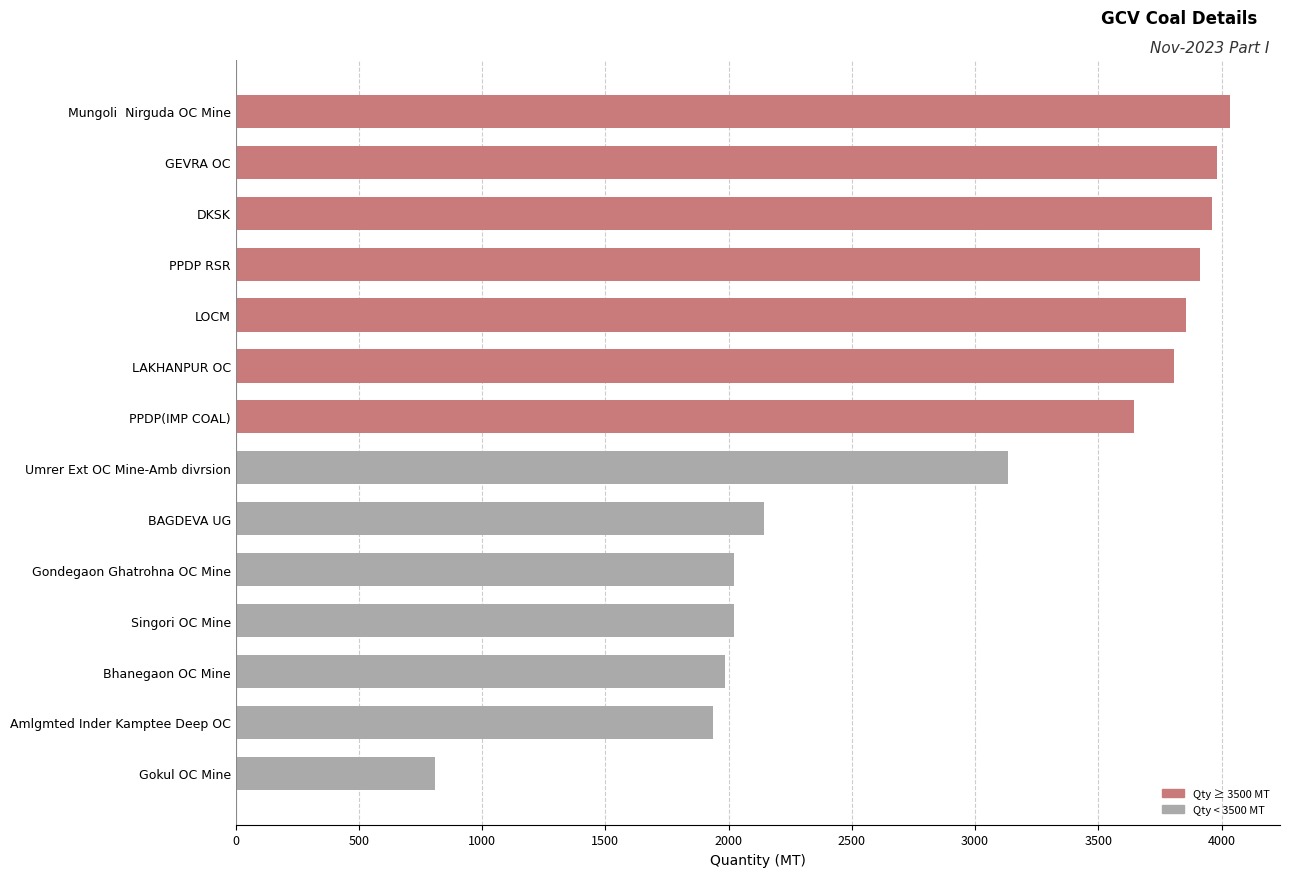

What is the ratio of the value at LAKHANPUR OC to the value at Umrer Ext OC Mine-Amb divrsion?

1.2